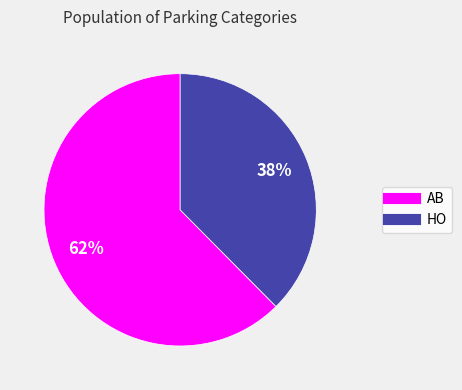

Does HO represent more than half of the total?

No